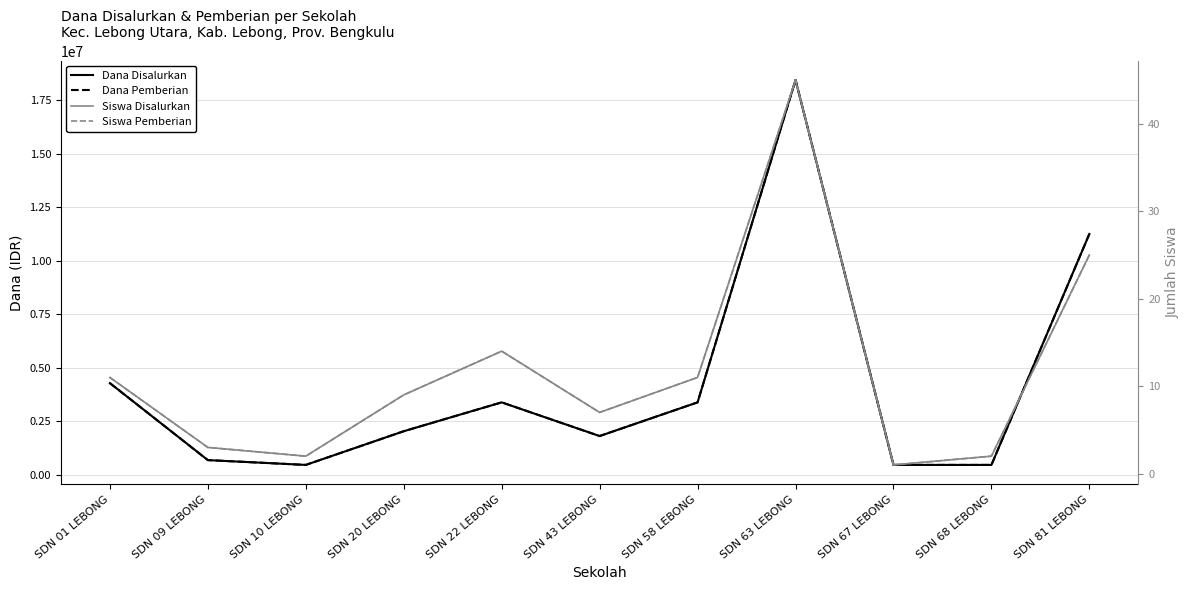

What is the value of the Dana Pemberian point at the 9th from the left?

450000